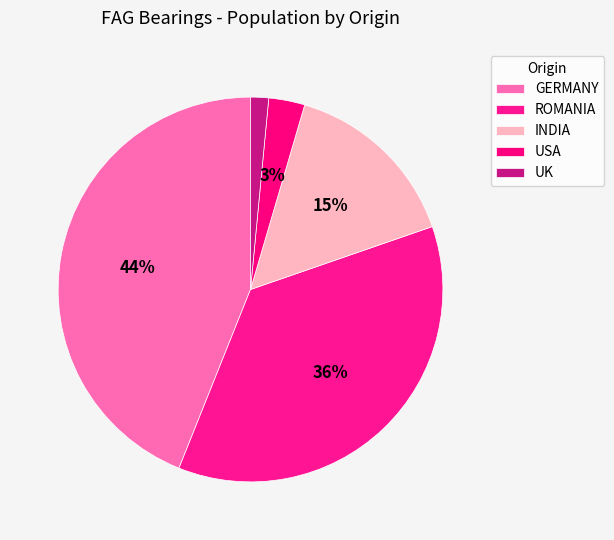

Does GERMANY account for over 50% of the chart?

No